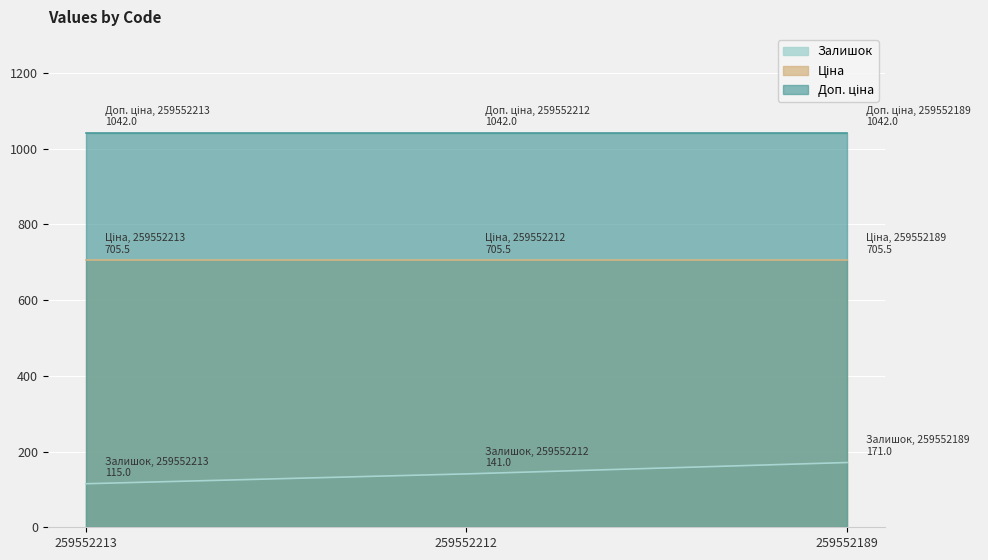

What is the sum of the Ціна values at 259552213 and 259552189?

1411.0